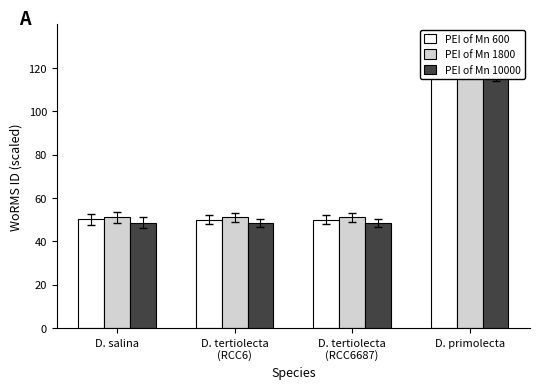

Which label corresponds to the smallest value in the chart?

D. tertiolecta
(RCC6)